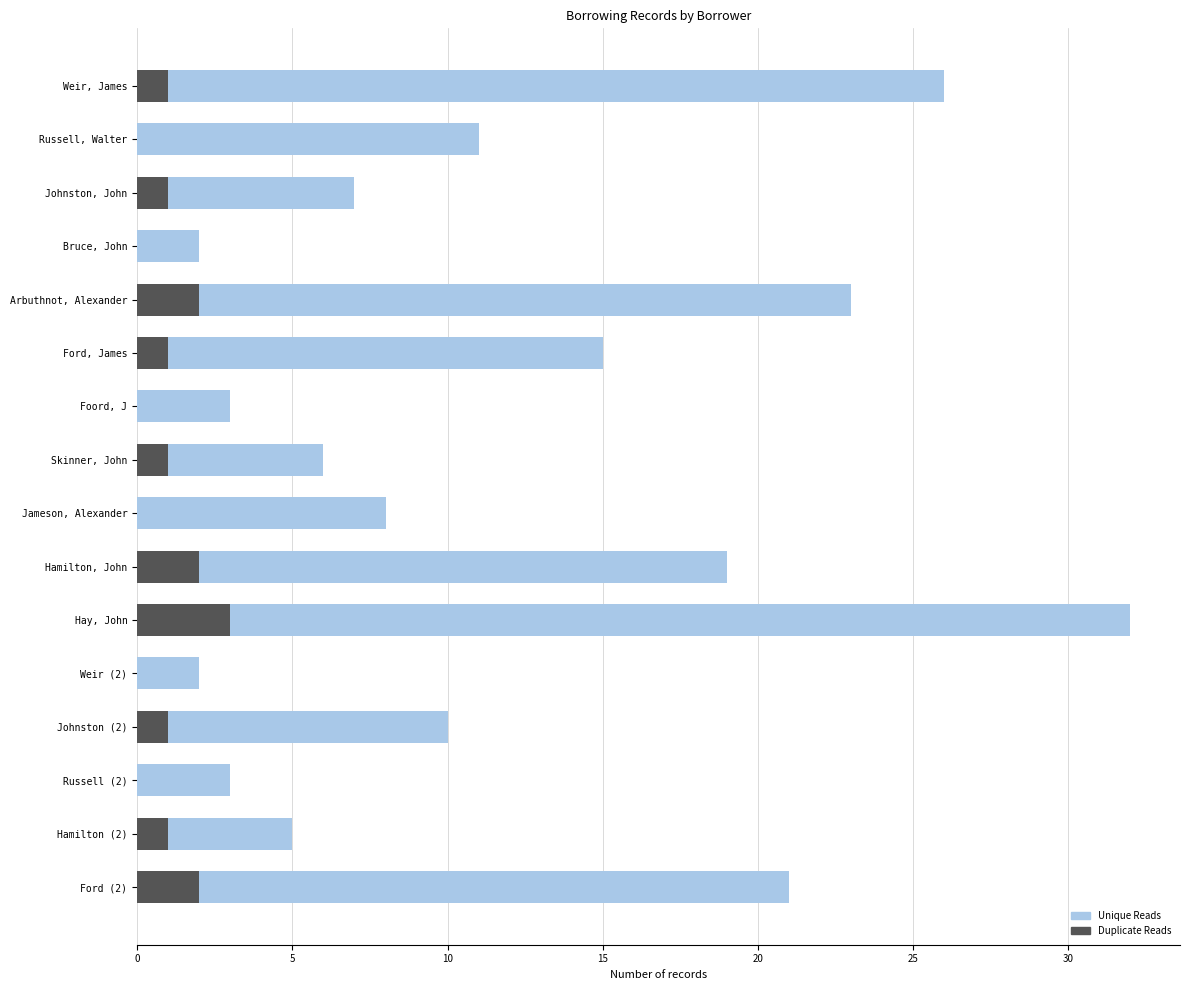

Read the Unique Reads value at Jameson, Alexander, to the nearest 5.

10